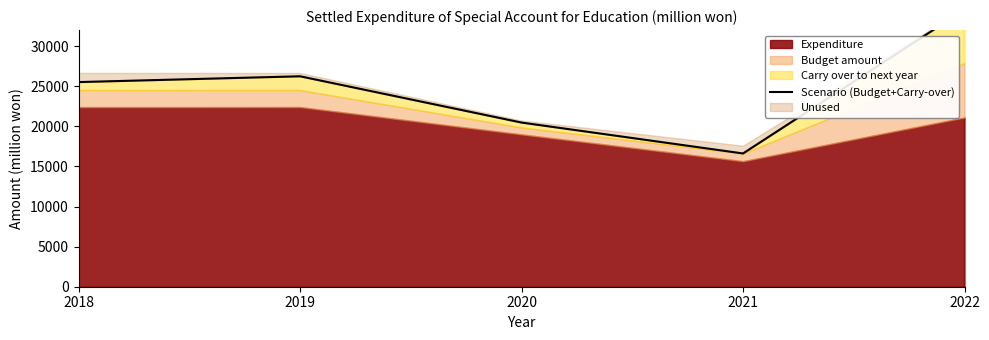

What is the sum of all values?

123384